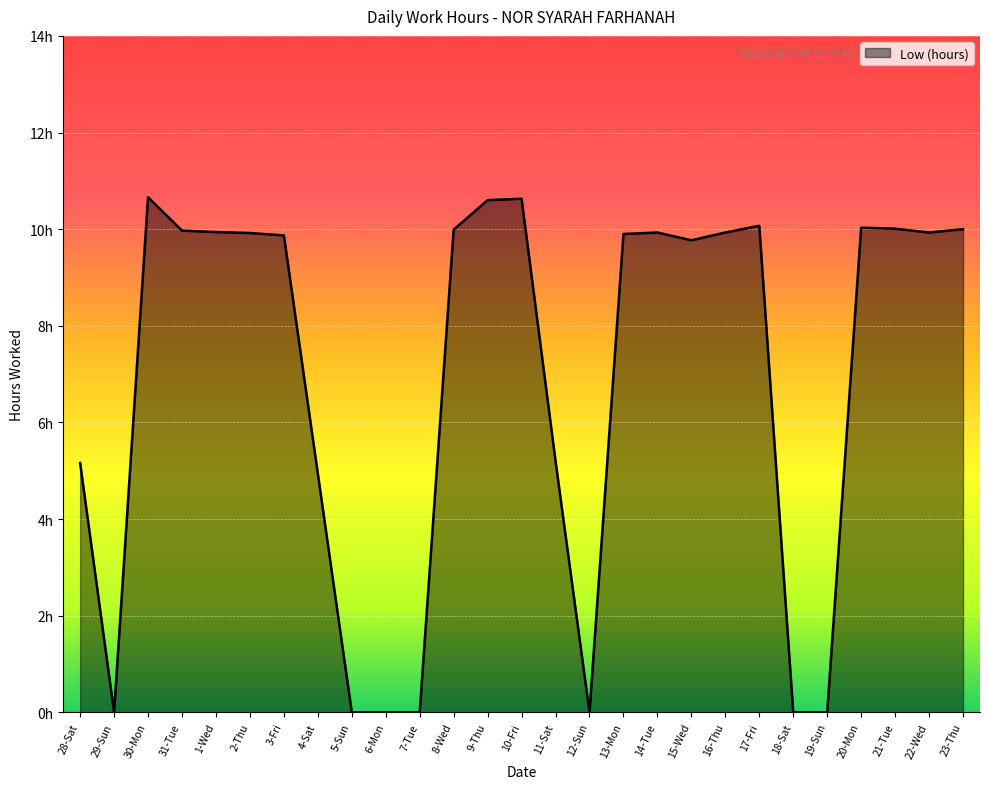

Reading right to left, transcribe all the data shown in this chart.

10.0	9.9	10.0	10.0	0.0	0.0	10.1	9.9	9.8	9.9	9.9	0.0	5.2	10.6	10.6	10.0	0.0	0.0	0.0	4.9	9.9	9.9	9.9	10.0	10.7	0.0	5.2